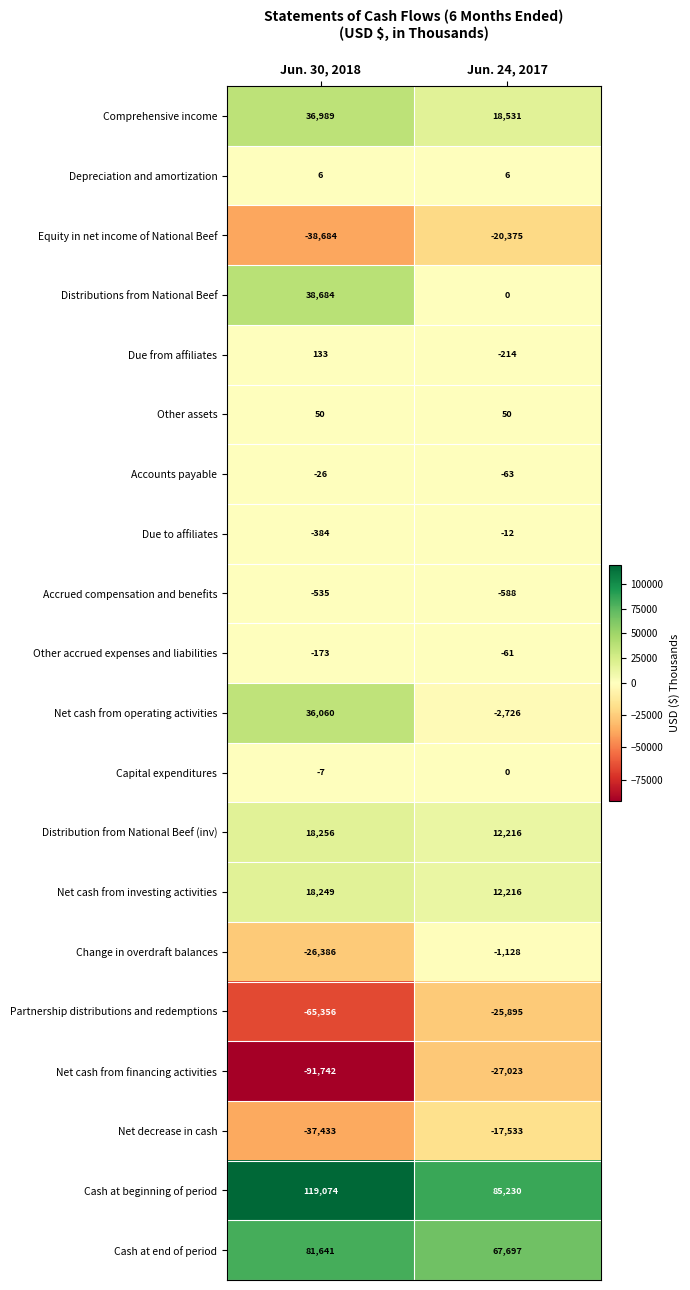

How many categories are shown in the chart?

2